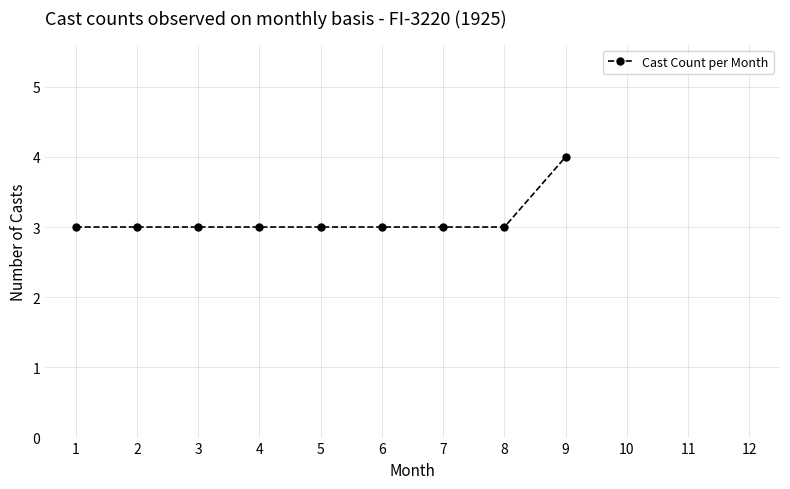

What is the value of the 8th point from the left?

3